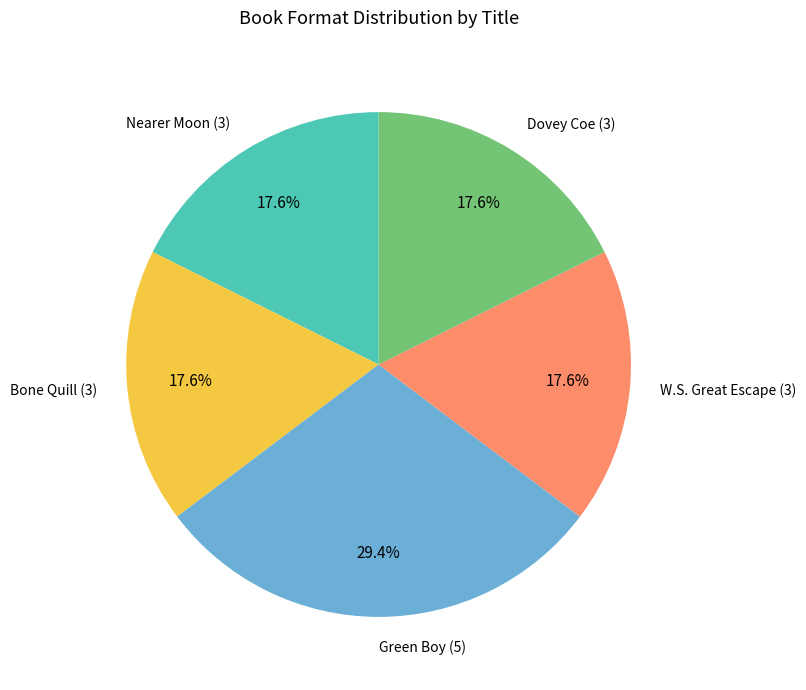

Which slice is the largest?

Green Boy (5)